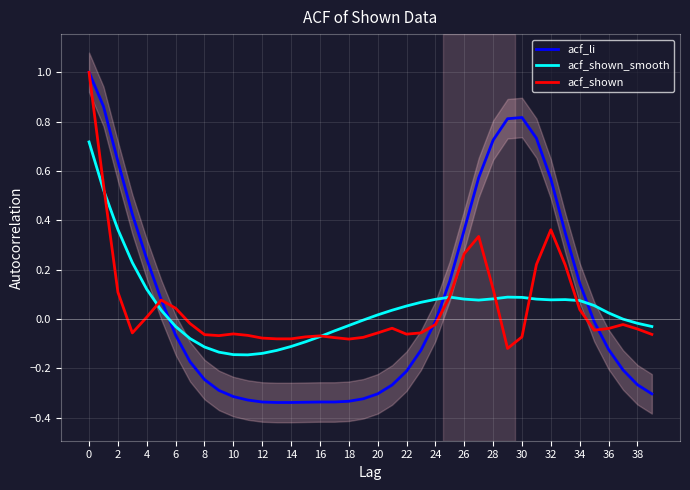

What are all the series names shown in the legend?

acf_li, acf_shown_smooth, acf_shown